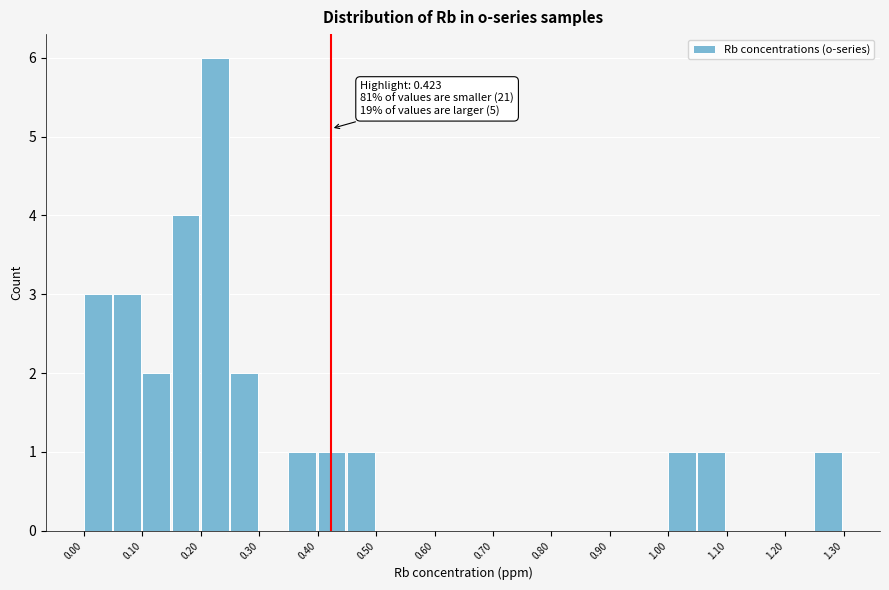

Which range on the x-axis has the tallest bar?

0.20 to 0.25